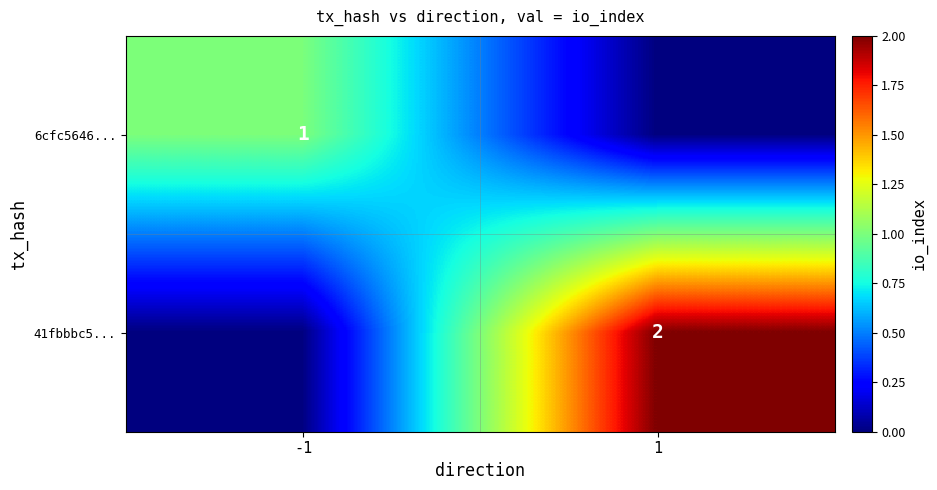

Between -1 and 1, which is larger?

-1